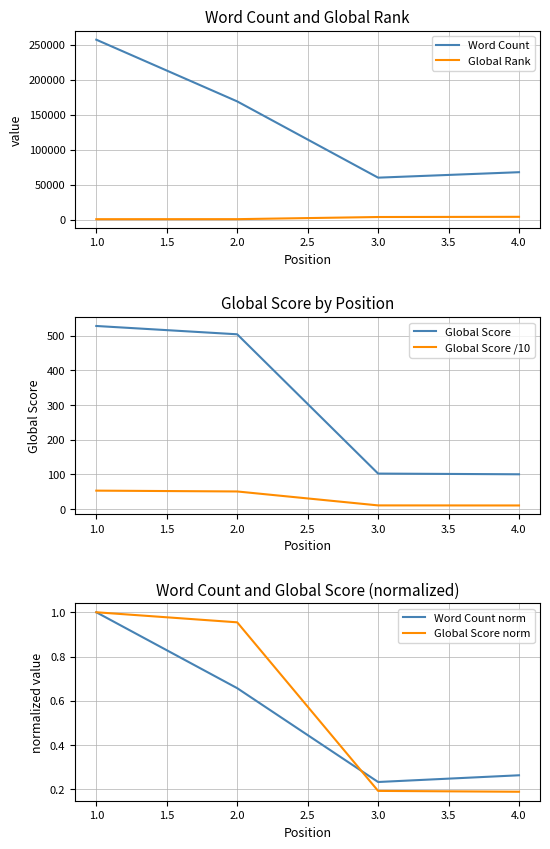

At how many categories does at least one series exceed 159282?

2